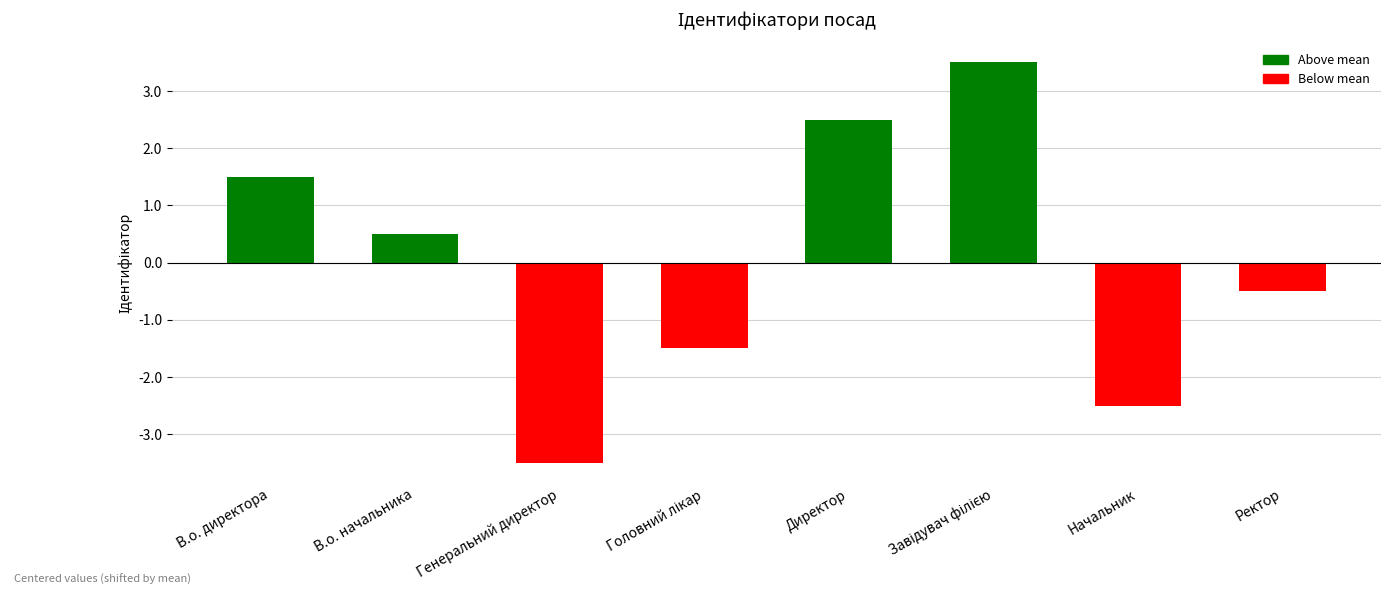

At which label does the data first exceed 0?

В.о. директора